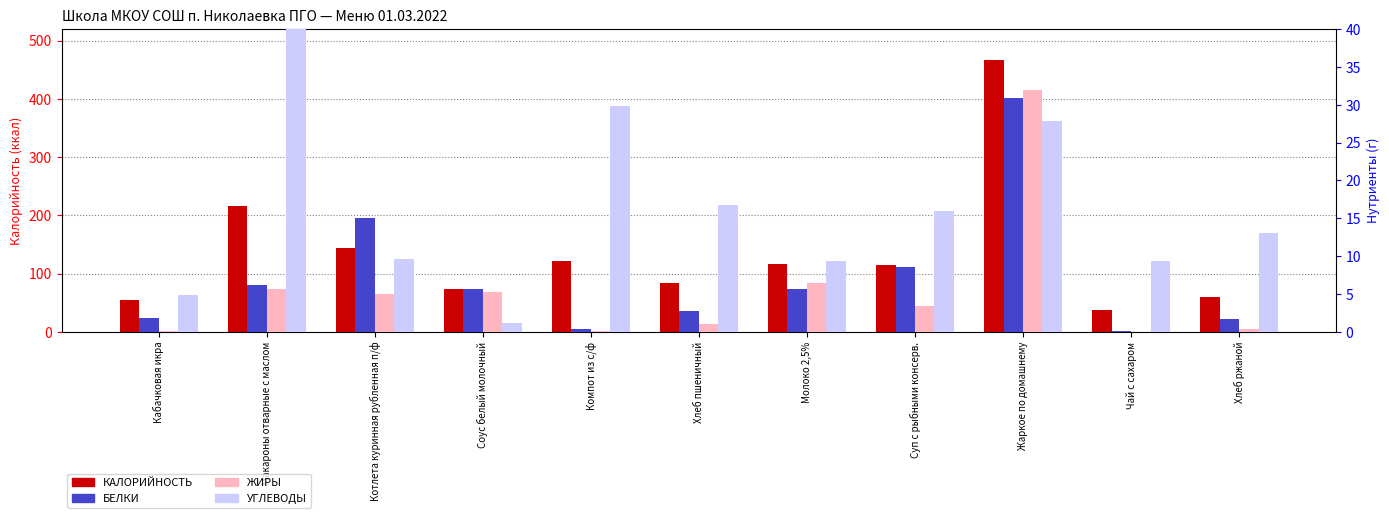

Is the value of БЕЛКИ at Жаркое по домашнему greater than the value of ЖИРЫ at Хлеб пшеничный?

Yes